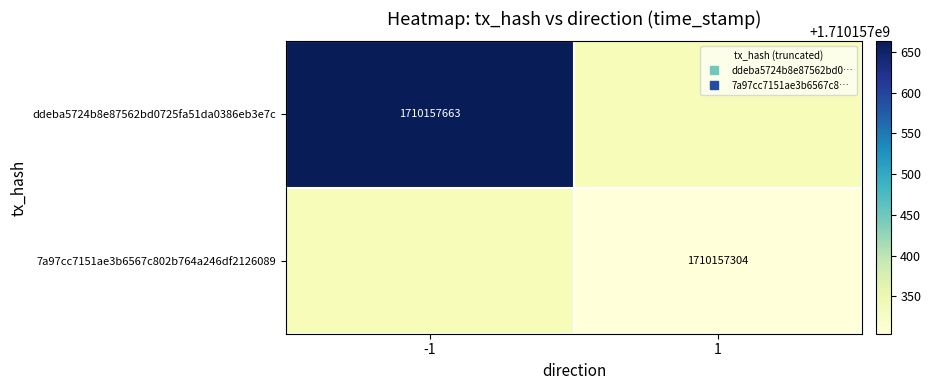

Reading right to left, transcribe all the data shown in this chart.

ddeba5724b8e87562bd0725fa51da0386eb3e7c: 1710157663	-1
7a97cc7151ae3b6567c802b764a246df2126089: 1710157304	1